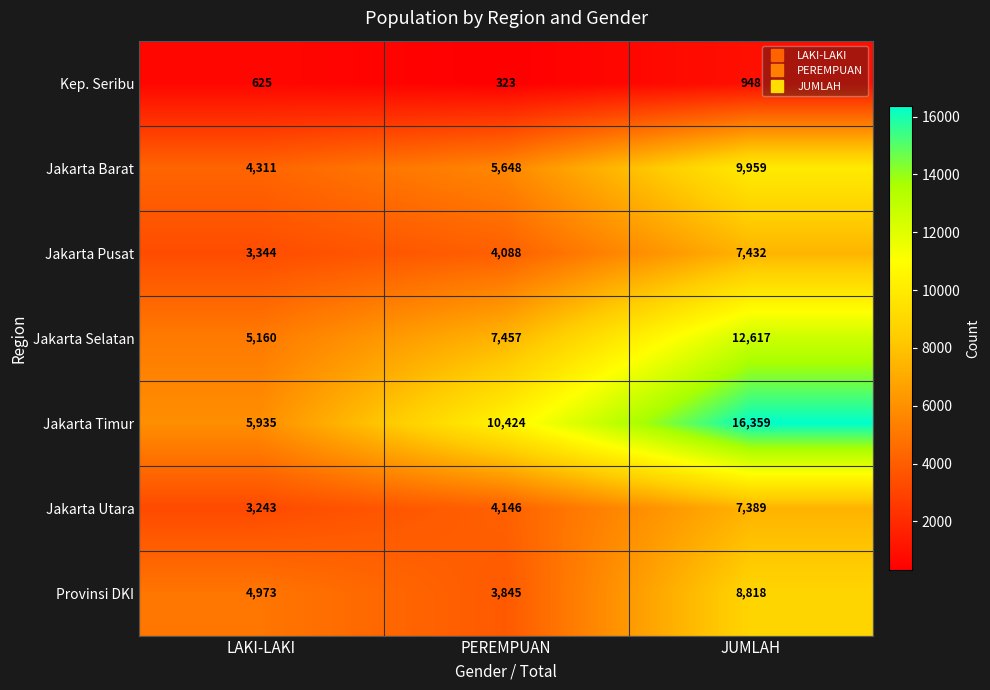

At which category does the chart reach its peak across all series?

JUMLAH